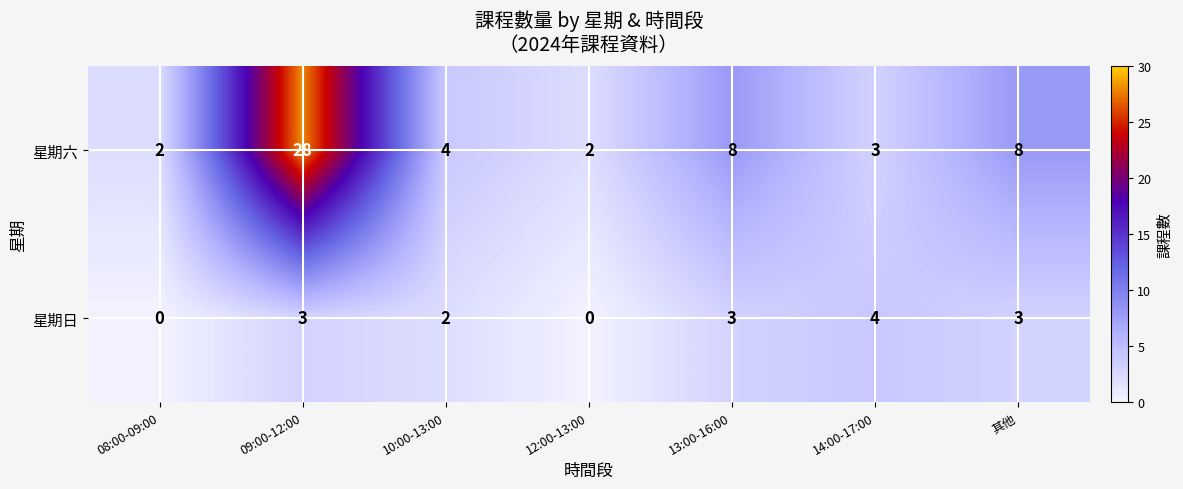

At how many categories does at least one series exceed 3?

5